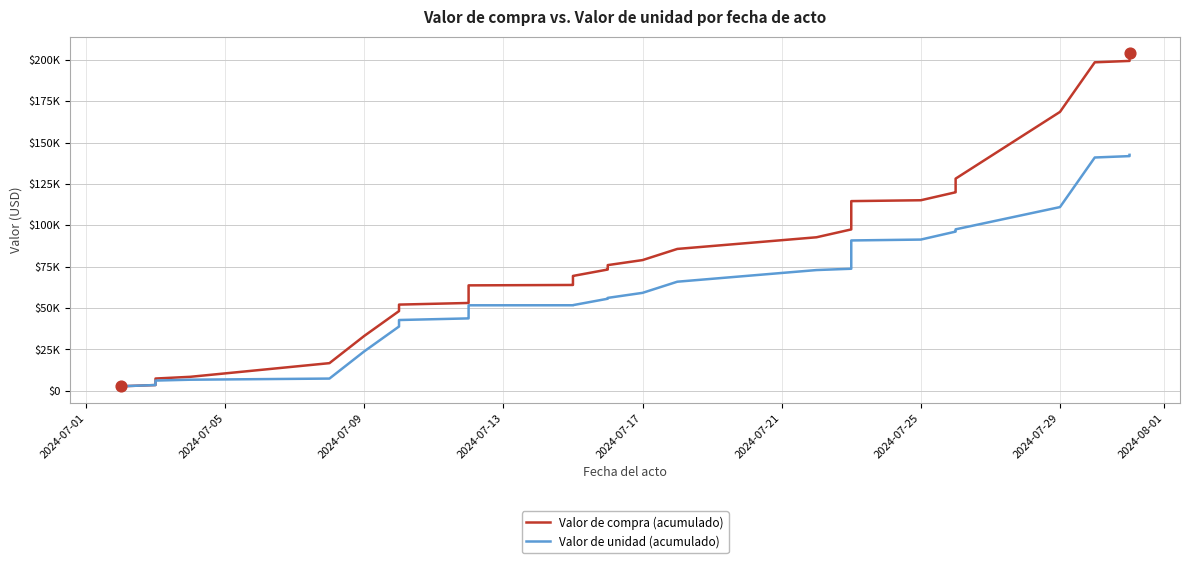

Which series reaches the maximum Y coordinate?

Valor de compra (acumulado)